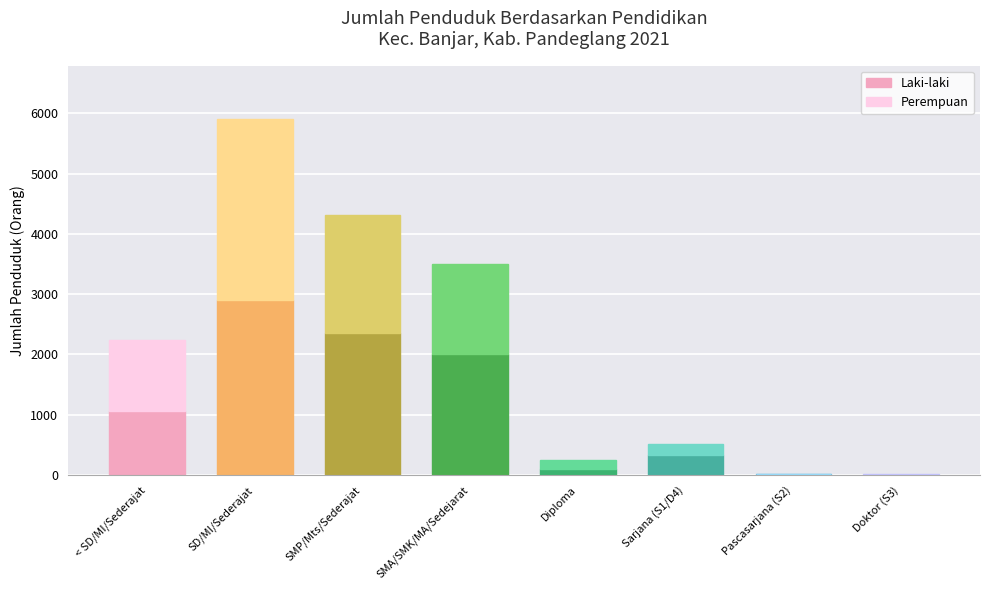

What is the total value across all series at SD/MI/Sederajat?

5905